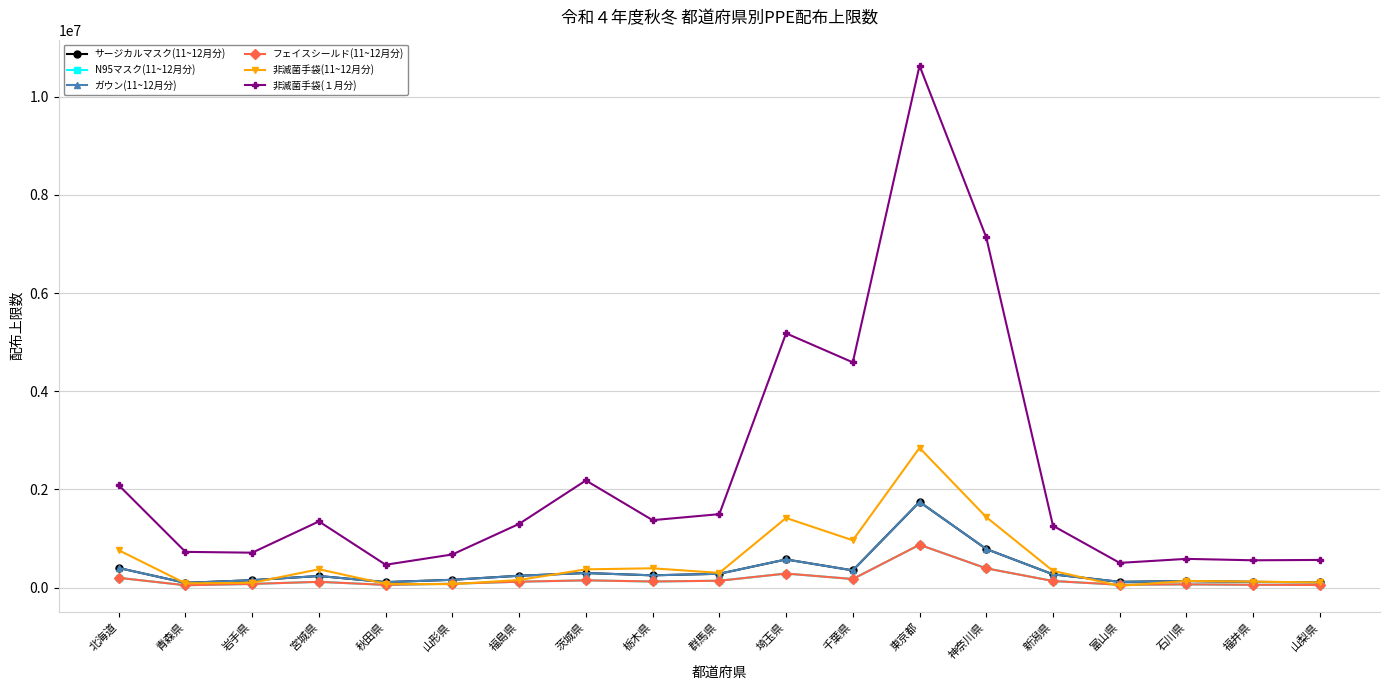

Reading right to left, list all the values displayed in this chart.

サージカルマスク(11~12月分): 山梨県=108800	福井県=117500	石川県=135100	富山県=118300	新潟県=270900	神奈川県=786900	東京都=1746600	千葉県=351800	埼玉県=575000	群馬県=283000	栃木県=251100	茨城県=298300	福島県=242700	山形県=160400	秋田県=112800	宮城県=237600	岩手県=152700	青森県=98100	北海道=401200
N95マスク(11~12月分): 山梨県=54400	福井県=58800	石川県=67600	富山県=59200	新潟県=135500	神奈川県=393500	東京都=873300	千葉県=175900	埼玉県=287500	群馬県=141500	栃木県=125600	茨城県=149200	福島県=121400	山形県=80200	秋田県=56400	宮城県=118800	岩手県=76400	青森県=49100	北海道=200600
ガウン(11~12月分): 山梨県=108800	福井県=117500	石川県=135100	富山県=118300	新潟県=270900	神奈川県=786900	東京都=1746600	千葉県=351800	埼玉県=575000	群馬県=283000	栃木県=251100	茨城県=298300	福島県=242700	山形県=160400	秋田県=112800	宮城県=237600	岩手県=152700	青森県=98100	北海道=401200
フェイスシールド(11~12月分): 山梨県=54400	福井県=58800	石川県=67600	富山県=59200	新潟県=135500	神奈川県=393500	東京都=873300	千葉県=175900	埼玉県=287500	群馬県=141500	栃木県=125600	茨城県=149200	福島県=121400	山形県=80200	秋田県=56400	宮城県=118800	岩手県=76400	青森県=49100	北海道=200600
非滅菌手袋(11~12月分): 山梨県=106600	福井県=123000	石川県=137500	富山県=37100	新潟県=341900	神奈川県=1436700	東京都=2847100	千葉県=964600	埼玉県=1419500	群馬県=300800	栃木県=394500	茨城県=373100	福島県=156200	山形県=71700	秋田県=76900	宮城県=375000	岩手県=98800	青森県=87900	北海道=763200
非滅菌手袋(１月分): 山梨県=564600	福井県=557500	石川県=586500	富山県=504700	新潟県=1260400	神奈川県=7133500	東京都=10630800	千葉県=4588900	埼玉県=5179900	群馬県=1497200	栃木県=1375000	茨城県=2183300	福島県=1298900	山形県=676500	秋田県=466700	宮城県=1349300	岩手県=712500	青森県=729100	北海道=2086600